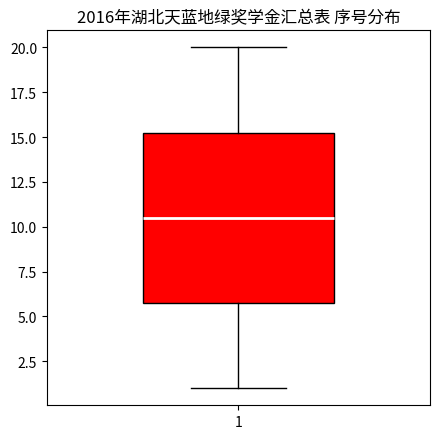

Transcribe this box plot: give where the median line is, the range the box spans, and where the two whiskers end, as read against the y-axis. The values are not printed on the chart, so give them approximately, as read against the axis.

median 10.5, box 6.0 to 15.5, whiskers 1.0 to 20.0